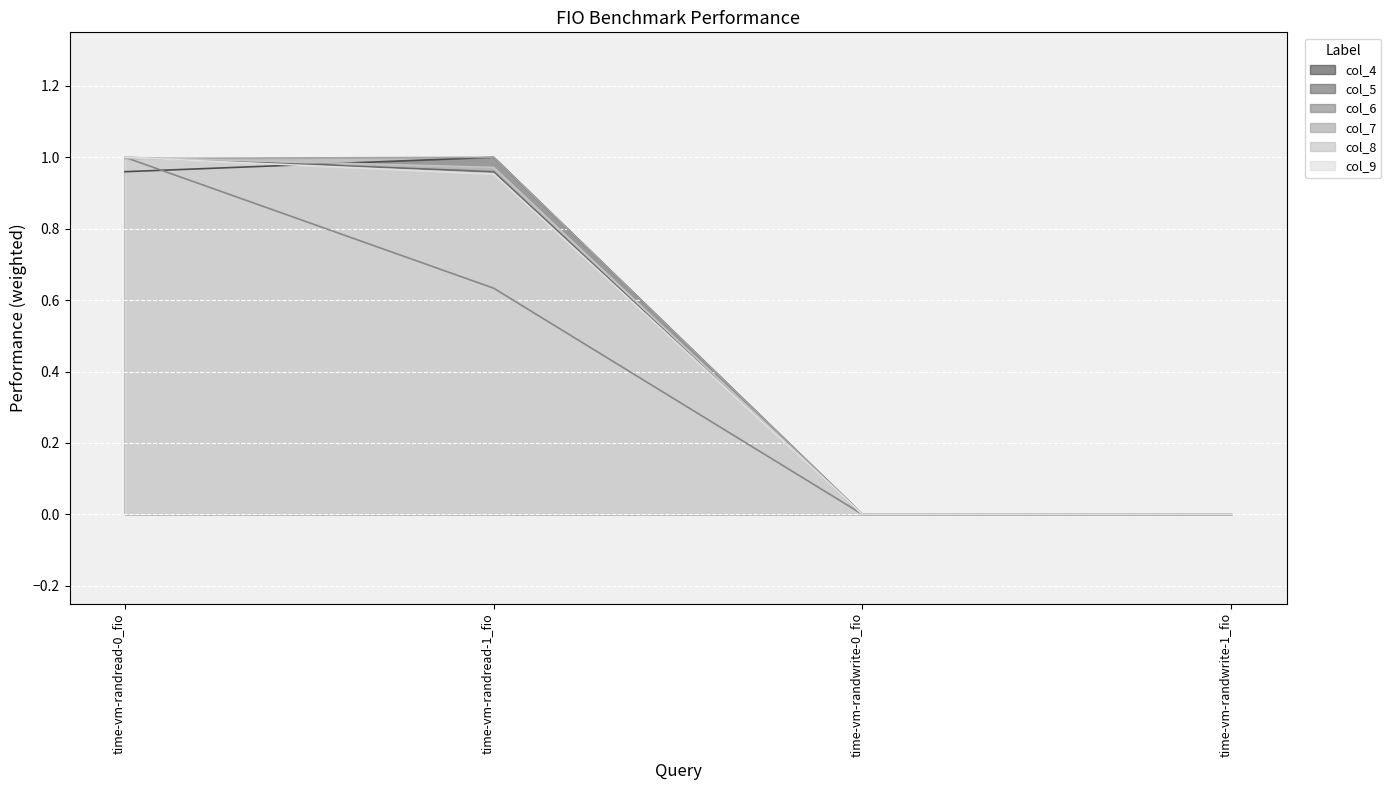

The col_9 series shows 0.5 at time-vm-randread-0_fio. True or false?

False